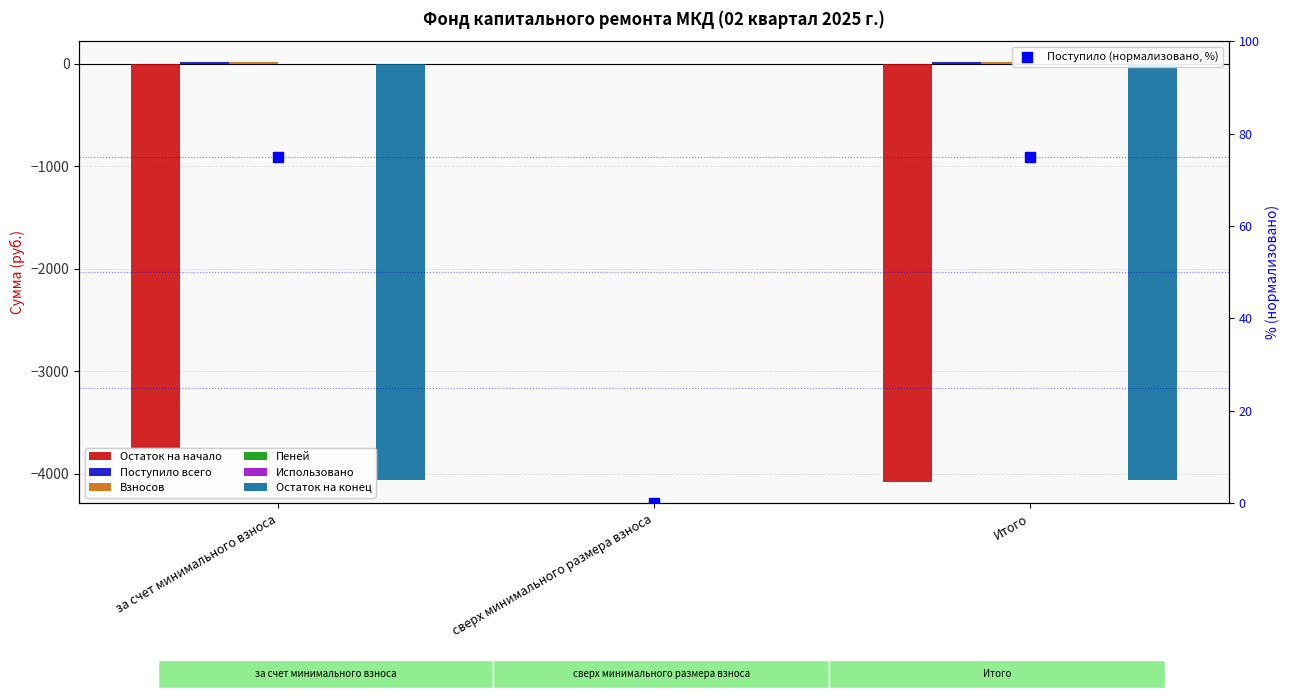

Which series contains the highest Y value?

Остаток на конец